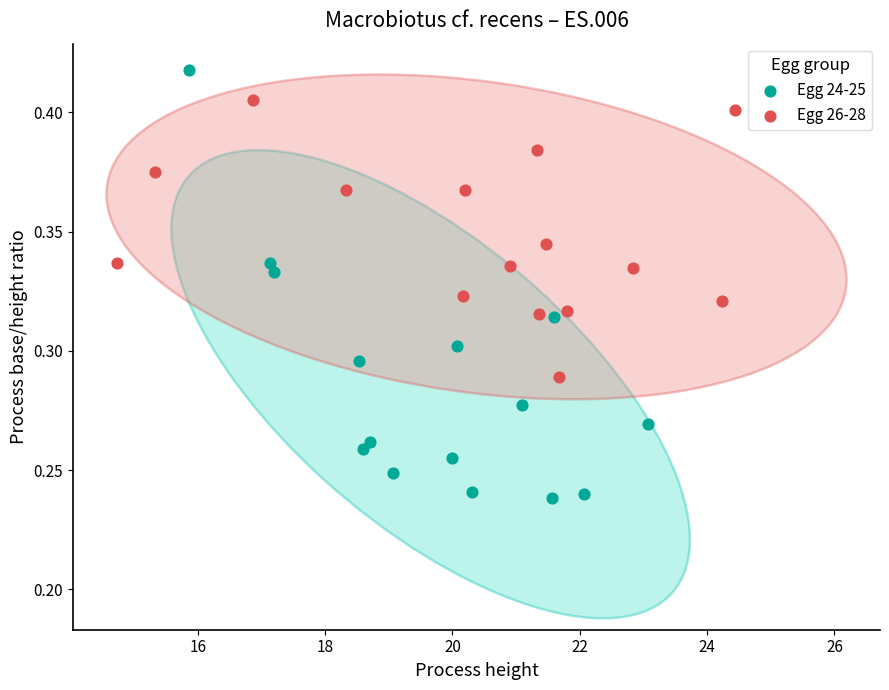

What are all the series names shown in the legend?

Egg 24-25, Egg 26-28